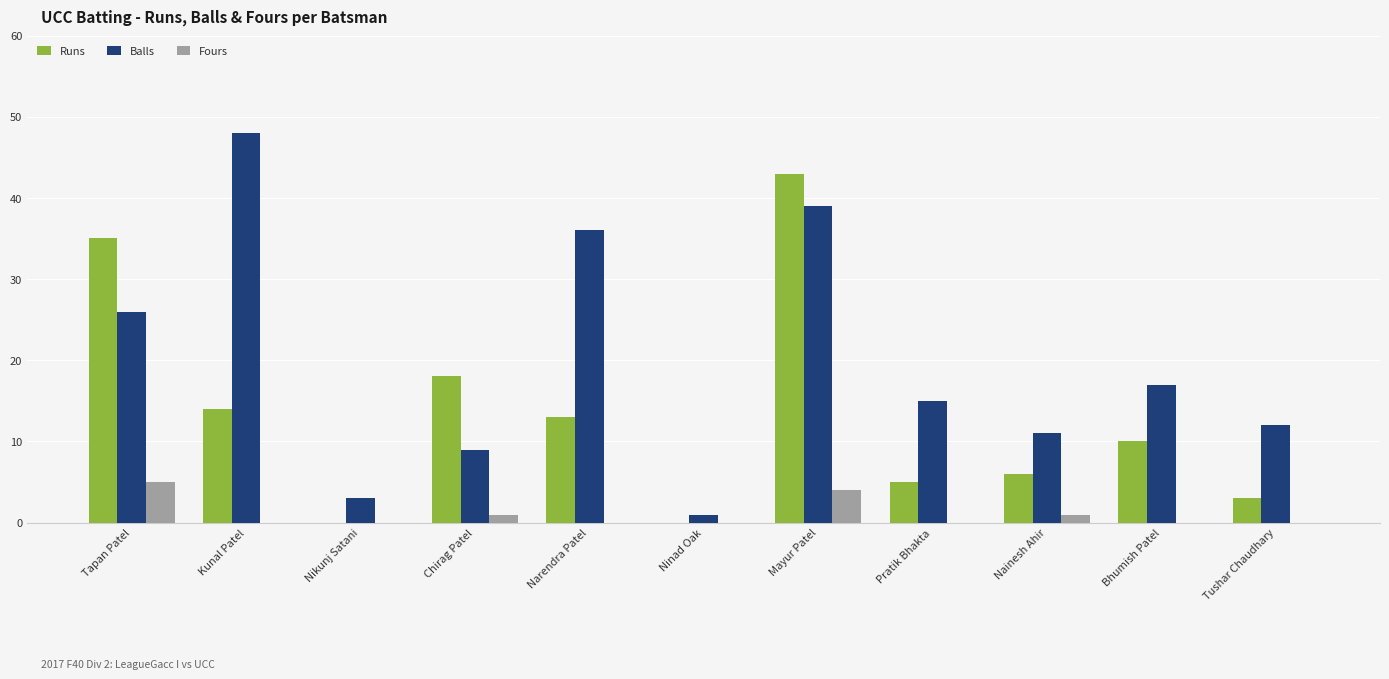

Reading left to right, transcribe all the data shown in this chart.

Runs: 35	14	0	18	13	0	43	5	6	10	3
Balls: 26	48	3	9	36	1	39	15	11	17	12
Fours: 5	0	0	1	0	0	4	0	1	0	0